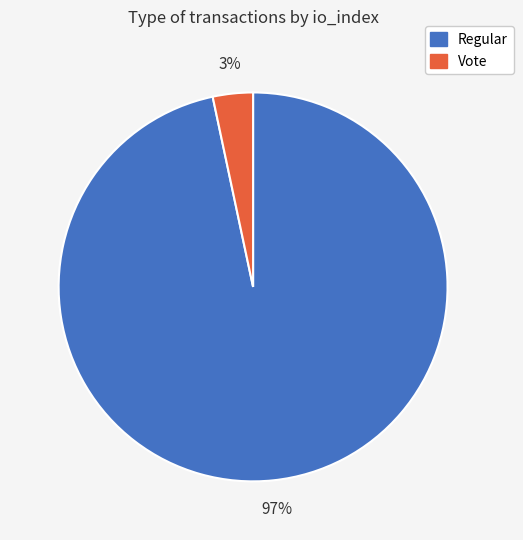

Combined, do Vote and Regular account for over 50%?

Yes